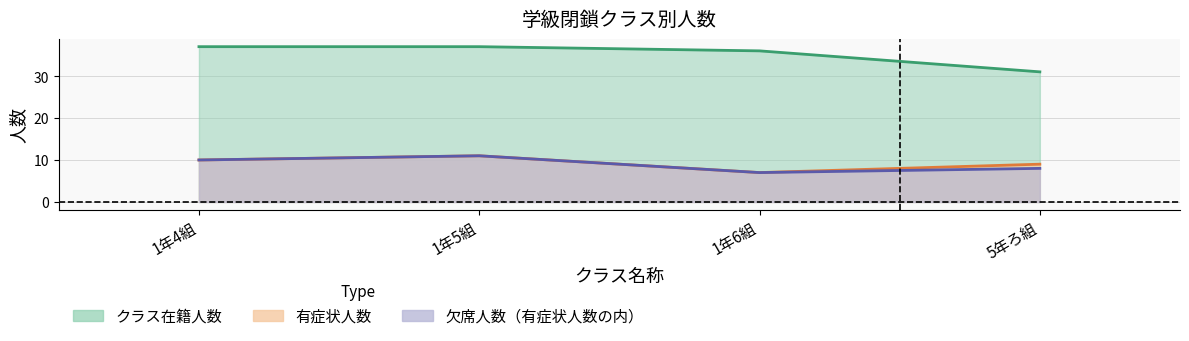

Reading left to right, extract all data points from this chart.

クラス在籍人数: 1年4組=37	1年5組=37	1年6組=36	5年ろ組=31
有症状人数: 1年4組=10	1年5組=11	1年6組=7	5年ろ組=9
欠席人数（有症状人数の内）: 1年4組=10	1年5組=11	1年6組=7	5年ろ組=8